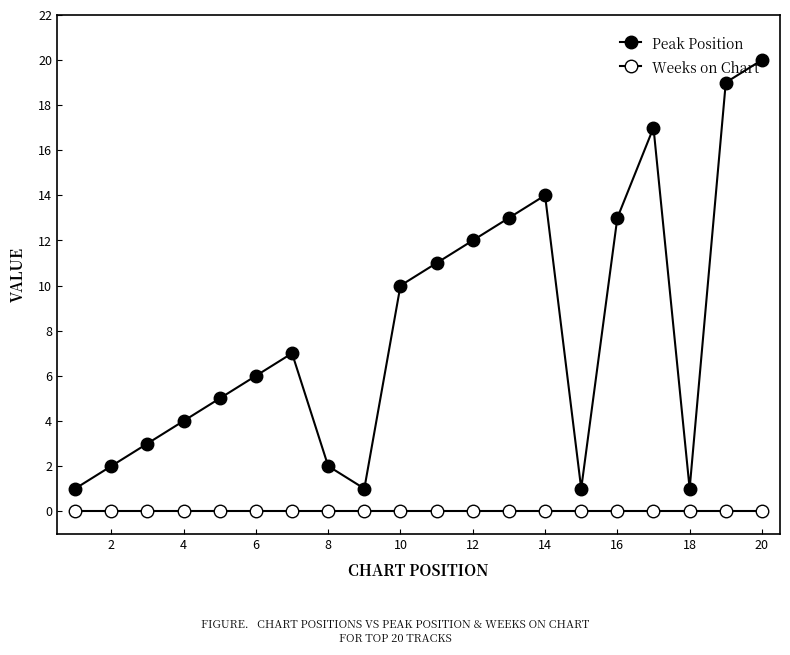

How many lines are shown in the chart?

2